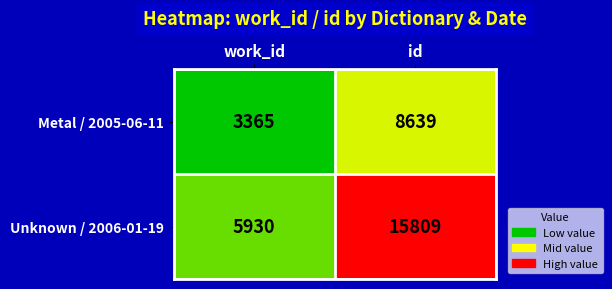

At which label does Metal / 2005-06-11 reach its peak?

id